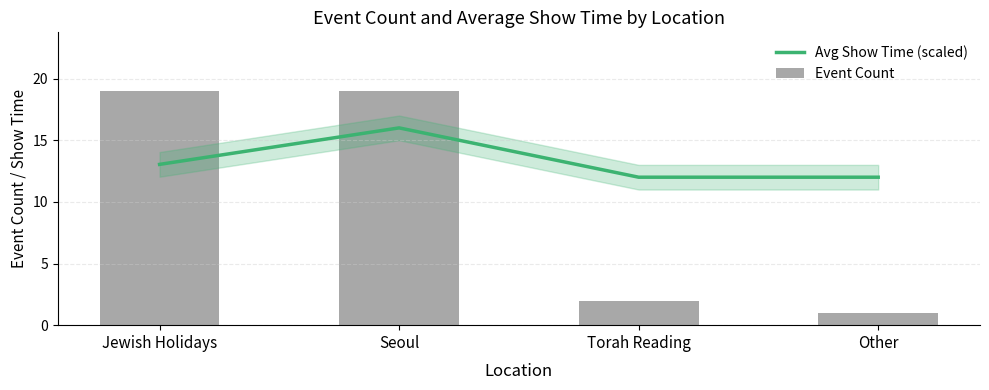

What are all the series names shown in the legend?

Avg Show Time (scaled), Event Count